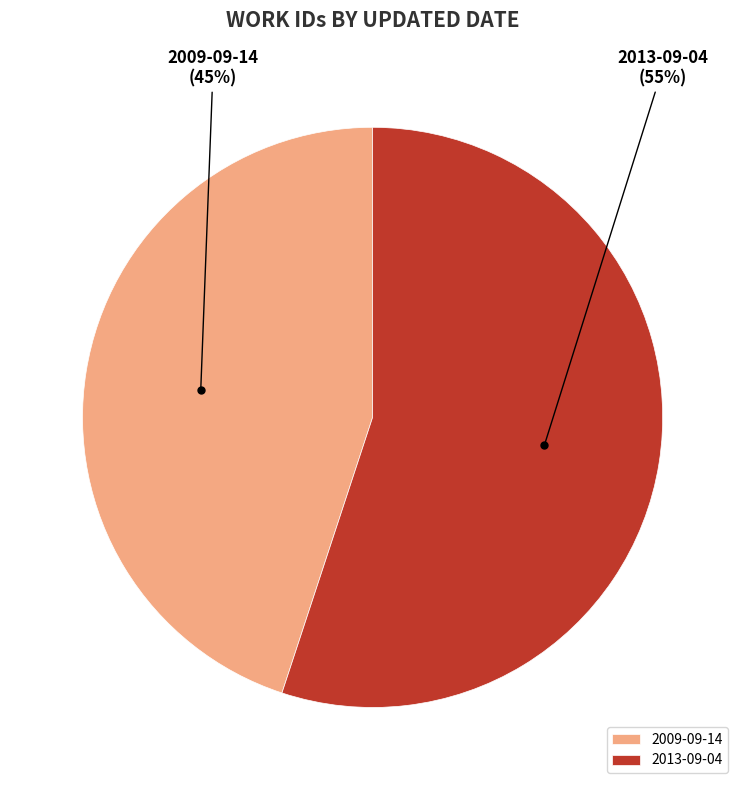

Combined, do 2009-09-14 and 2013-09-04 account for over 50%?

Yes